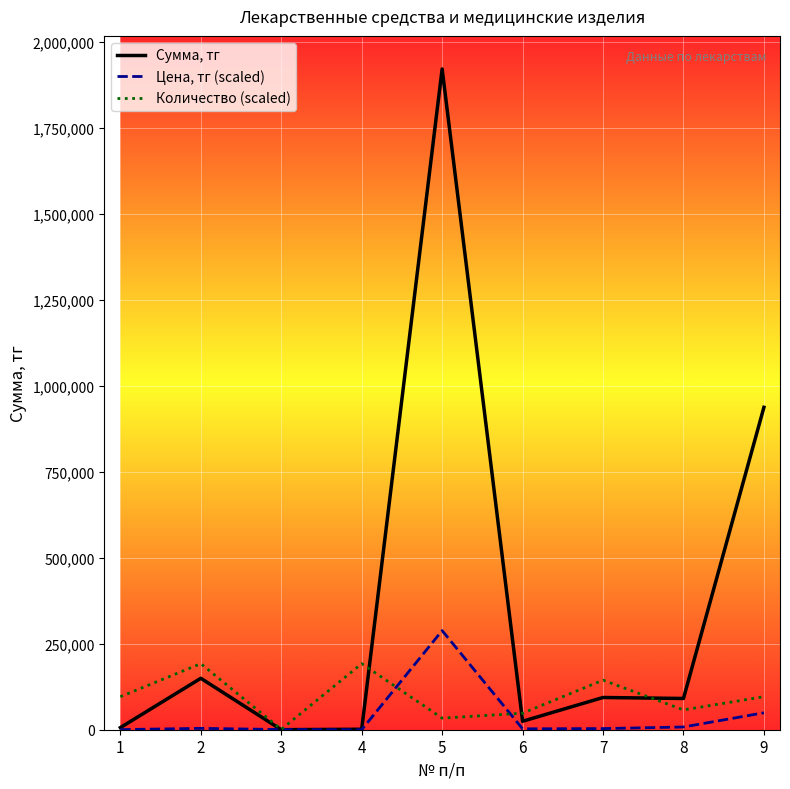

What is the sum of the Сумма, тг values at 1 and 9?

943448.0